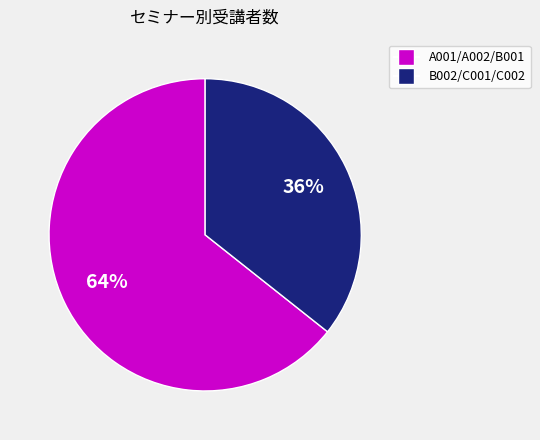

Does any single category account for the majority?

Yes